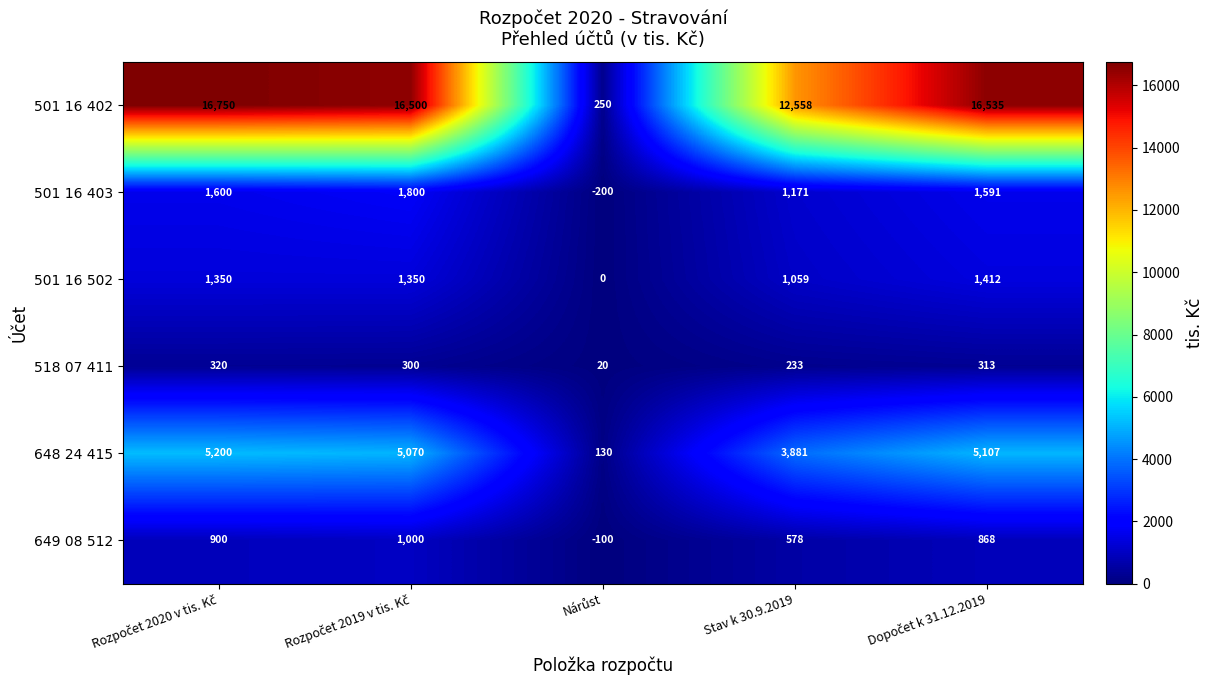

Which series has the largest total across all categories?

501 16 402